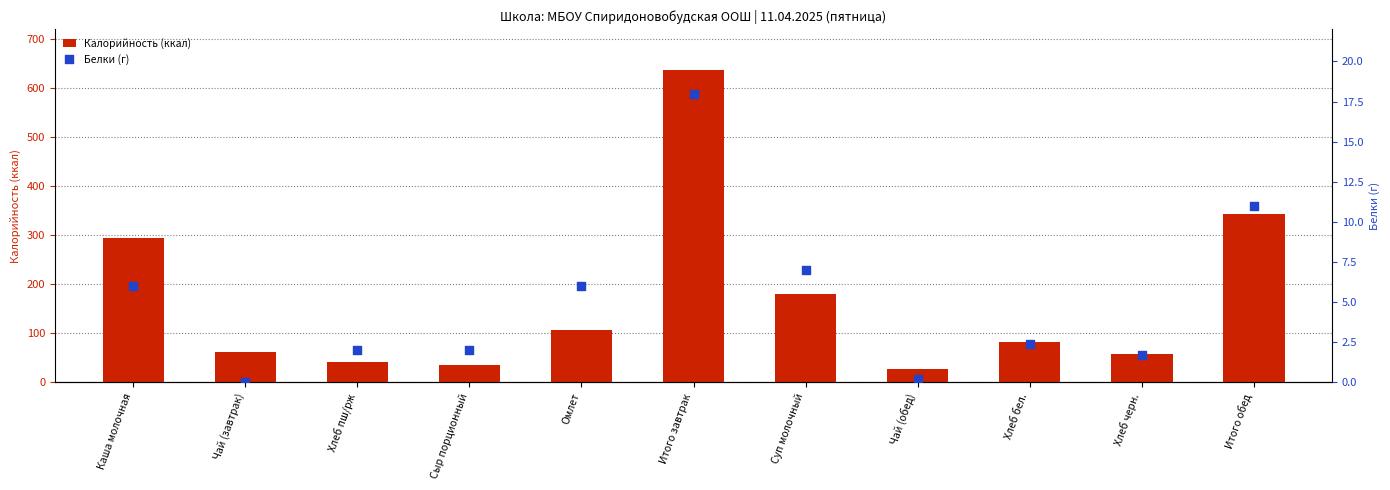

Which series reaches the maximum Y coordinate?

Калорийность (ккал)